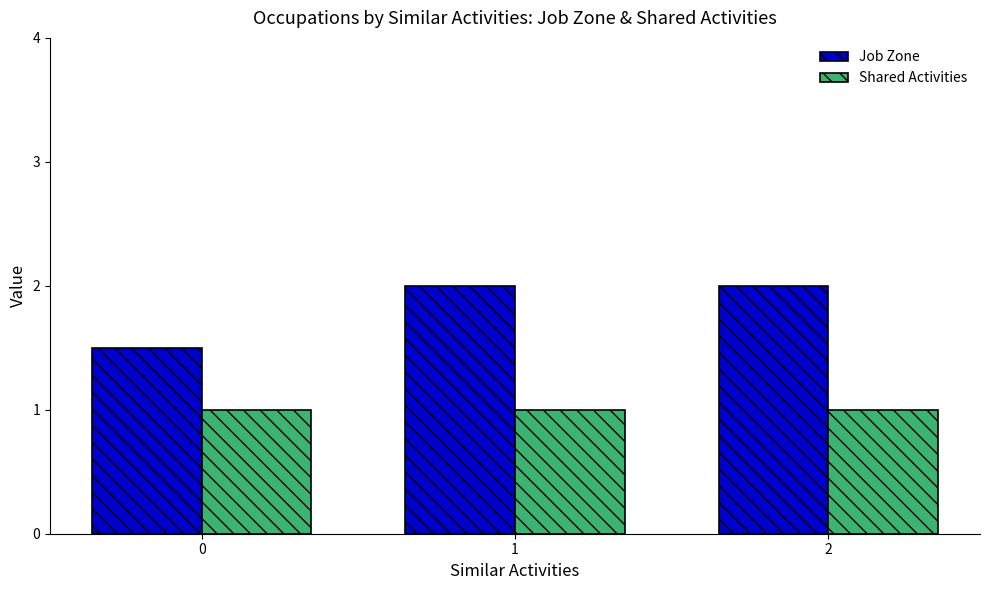

What is the greatest value displayed?

2.0